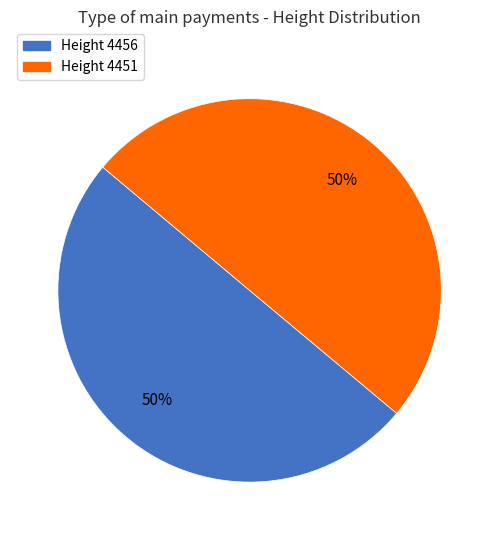

True or false: Height 4451 accounts for 50% of the total.

True